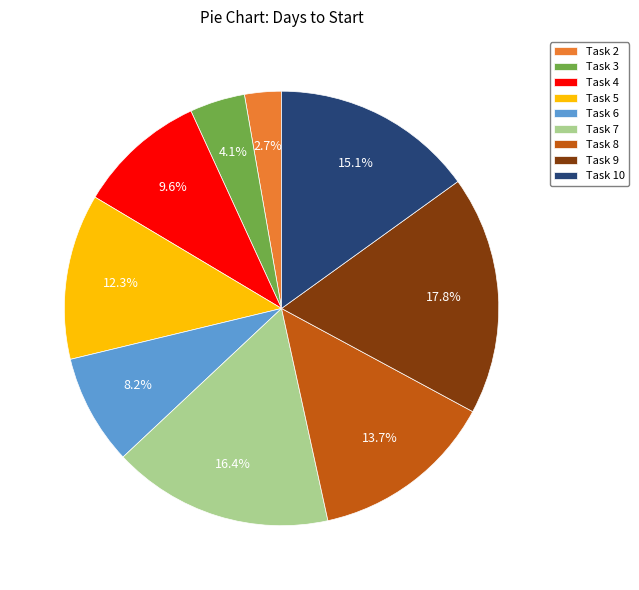

Approximately how many times larger is the value at Task 5 compared to Task 3?

3.0